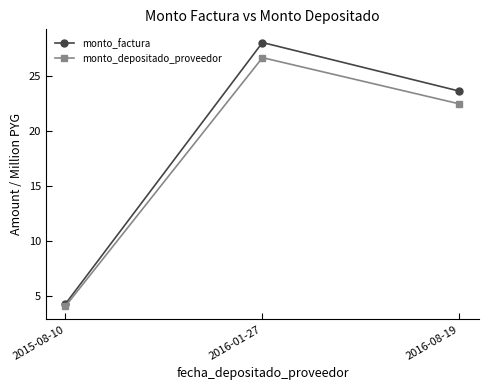

What is the minimum value shown in the chart?

4.1